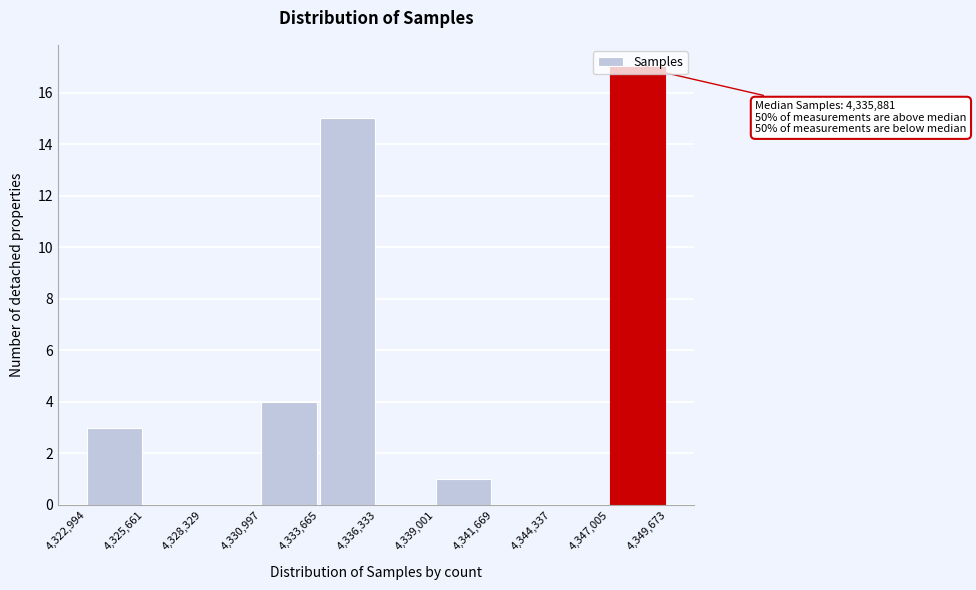

Over which range of the x-axis is the bar tallest?

4,347,005 to 4,349,673